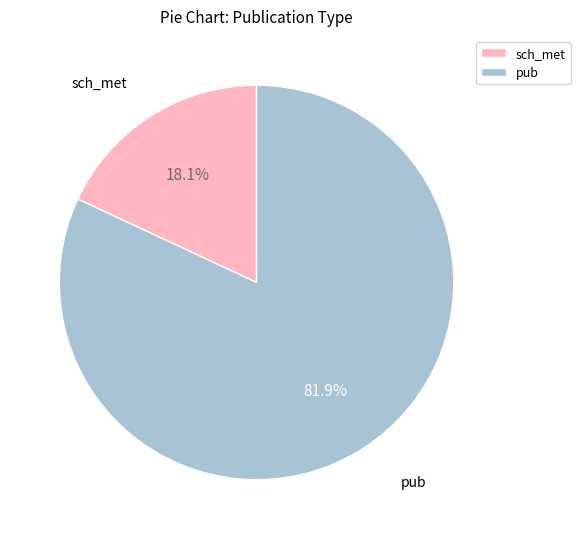

True or false: sch_met accounts for 18% of the total.

True